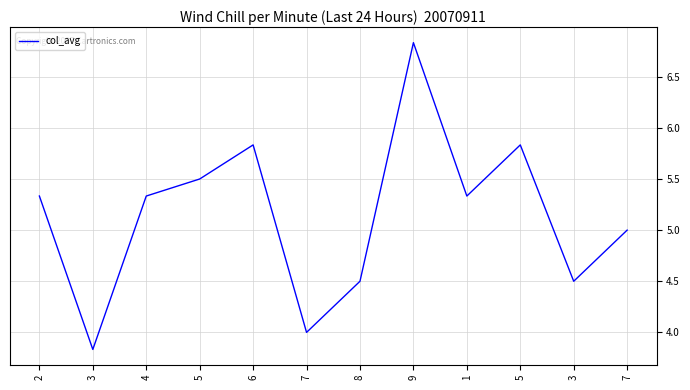

Between 3 and 4, which is larger?

4